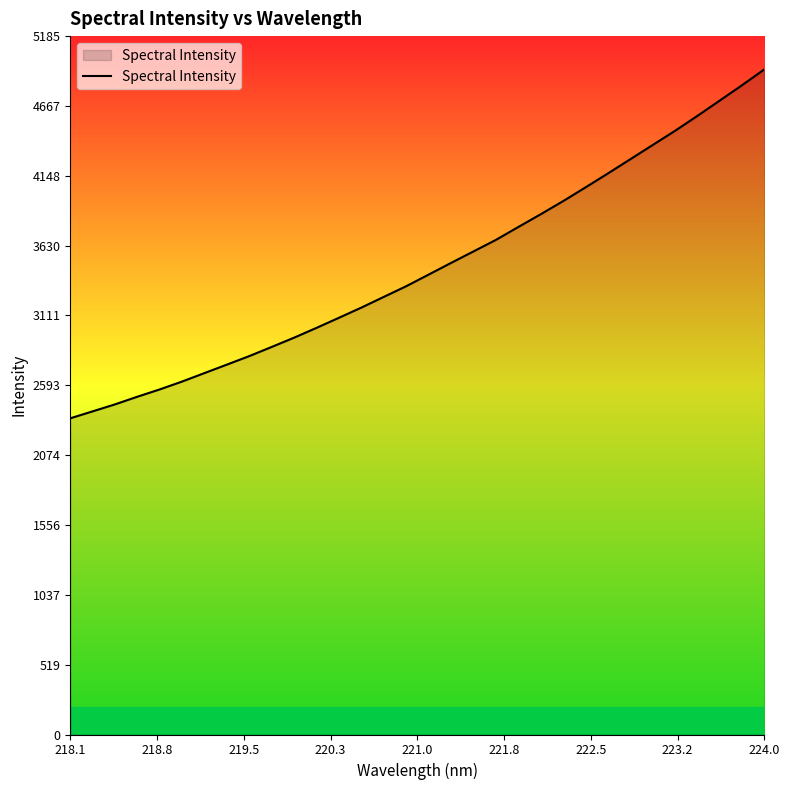

What is the difference between the second highest and minimum values?

2472.6